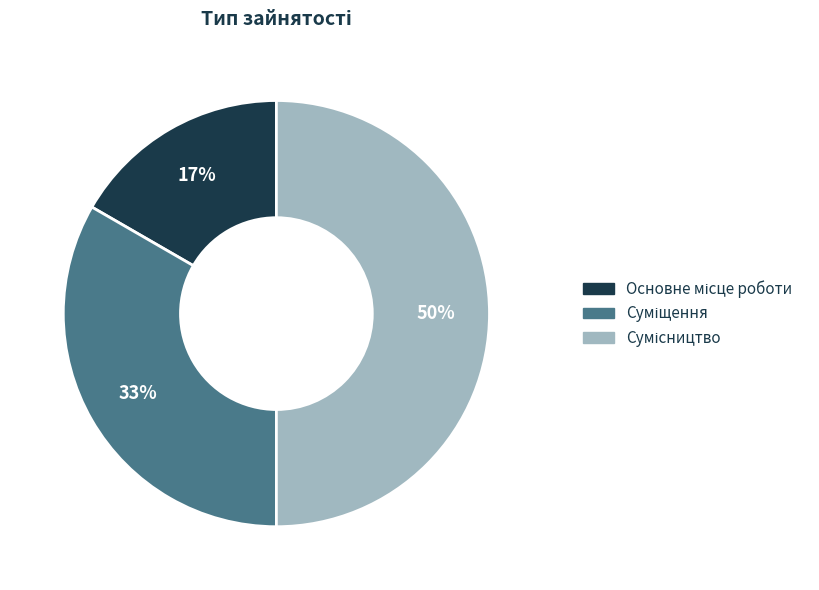

How many segments does this pie chart have?

3